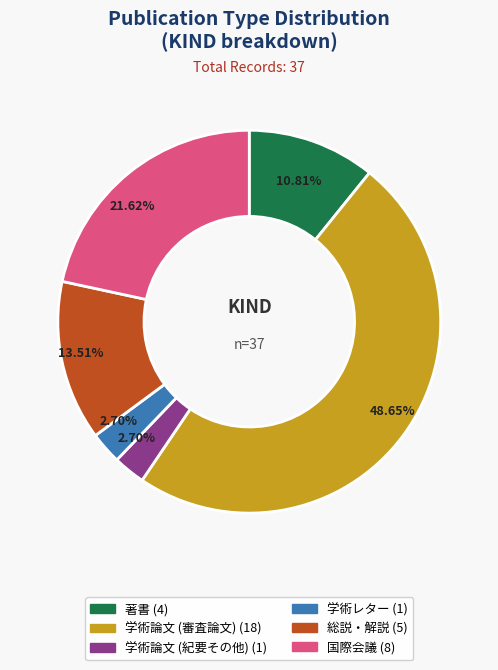

What percentage do 学術レター and 国際会議 together represent?

24.3%